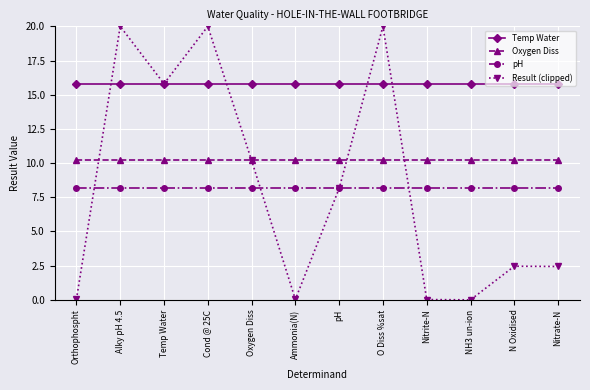

True or false: Temp Water and pH intersect in this chart.

False